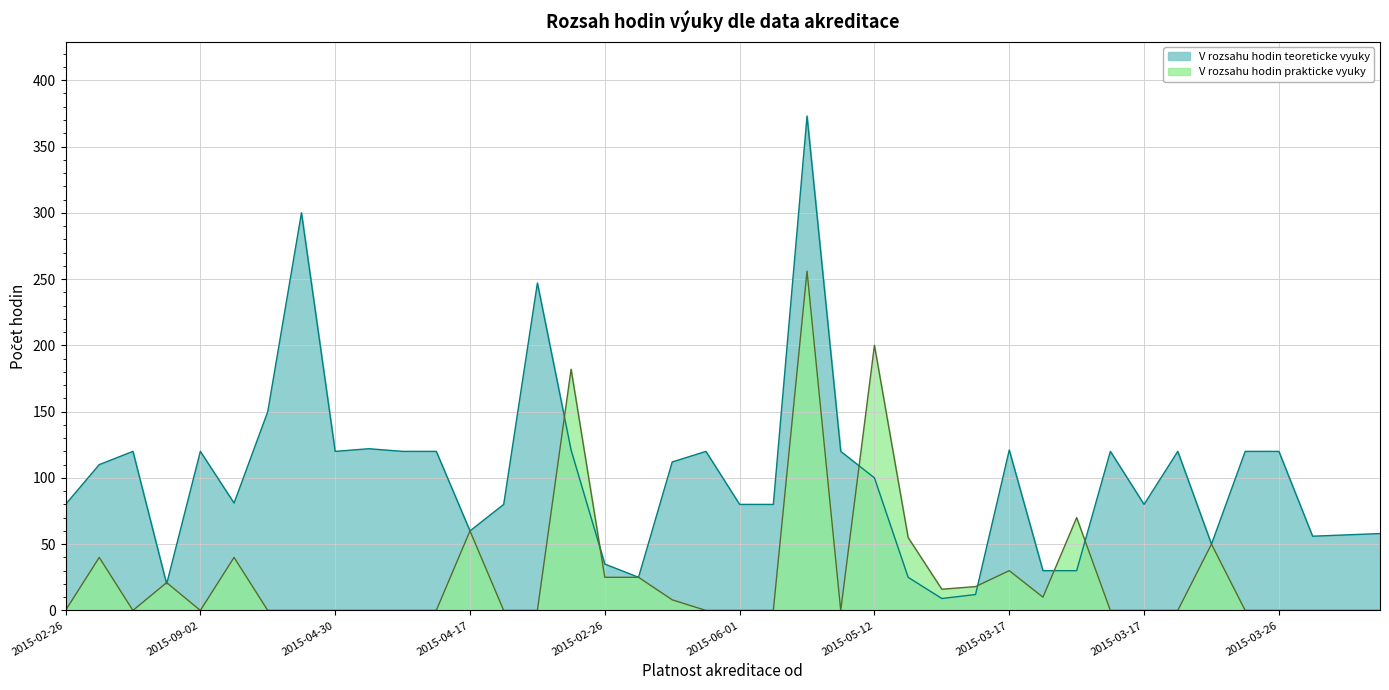

What are all the series names shown in the legend?

V rozsahu hodin teoreticke vyuky, V rozsahu hodin prakticke vyuky